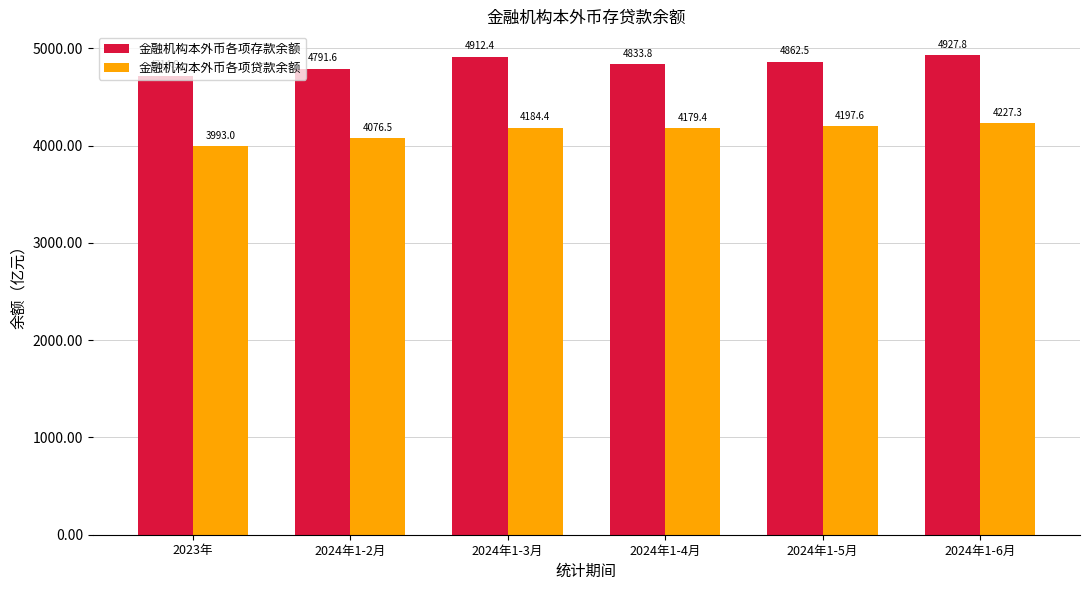

Where does the 金融机构本外币各项贷款余额 series first go above 4184?

2024年1-3月